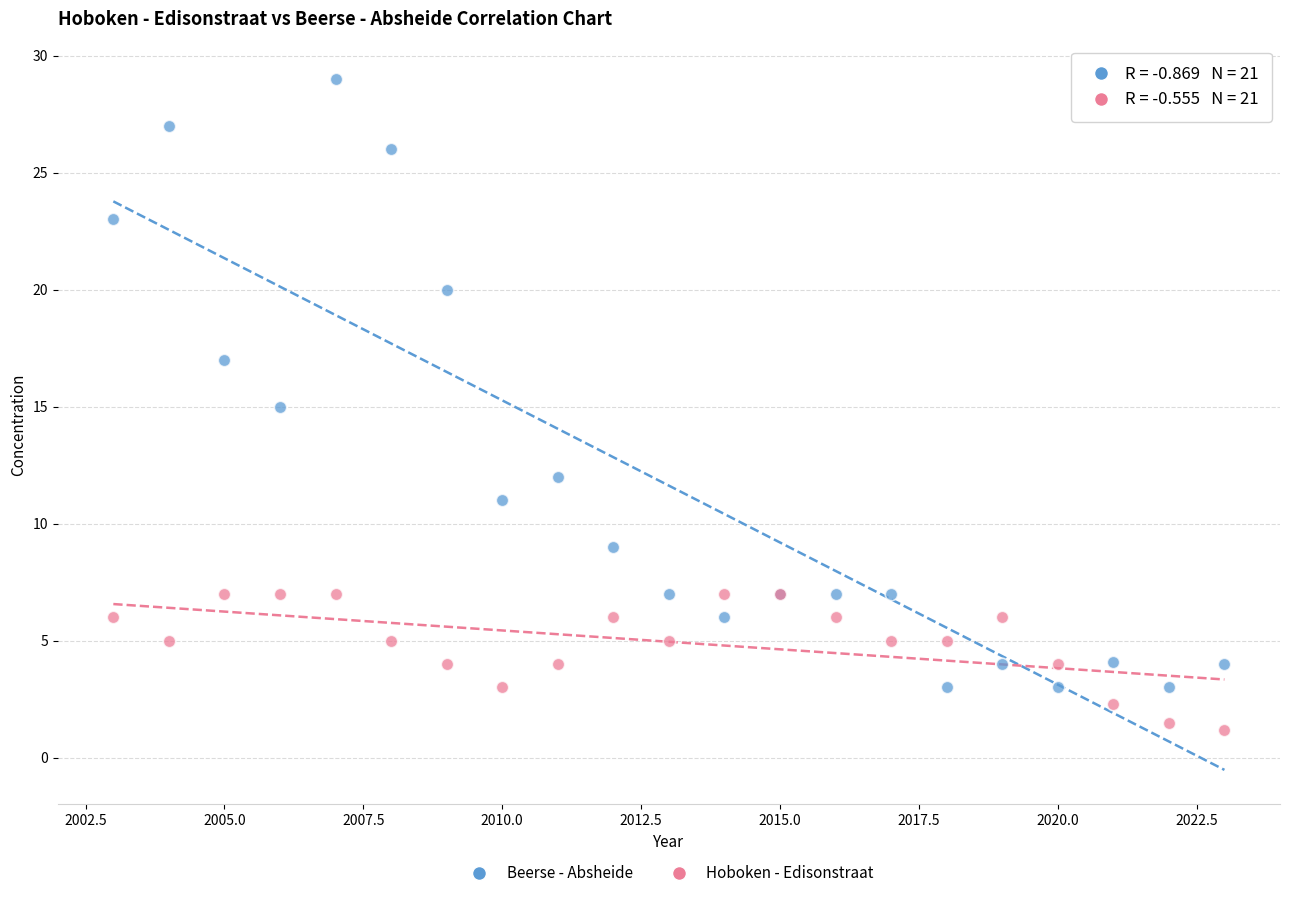

What is the X range (max minus min) for the scatter plot?

20.0